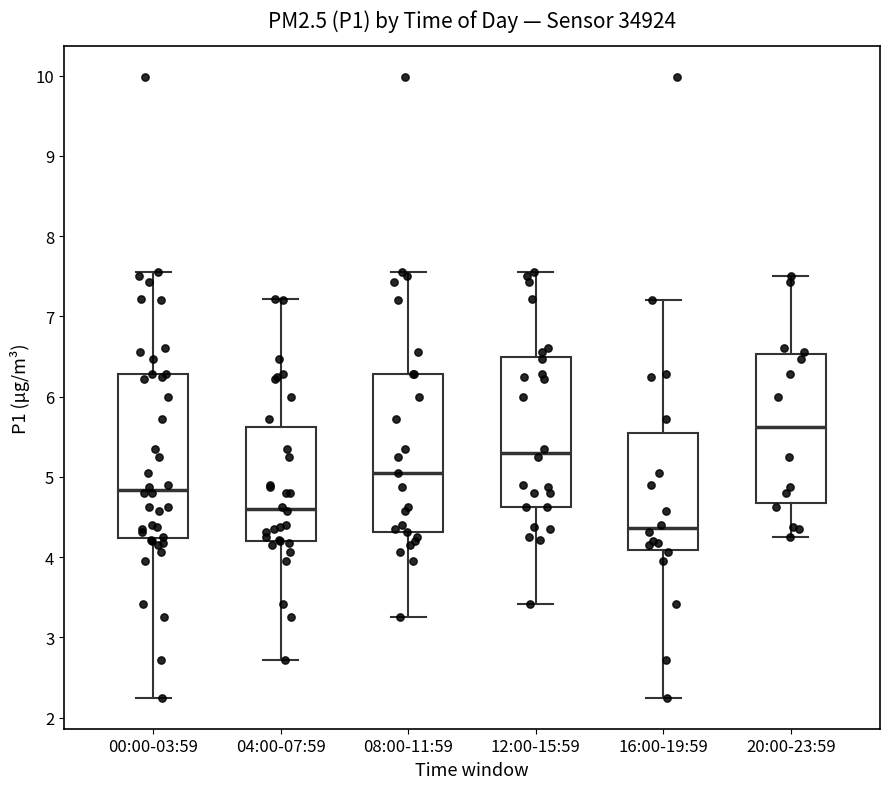

Which box has the lowest median line?

16:00-19:59